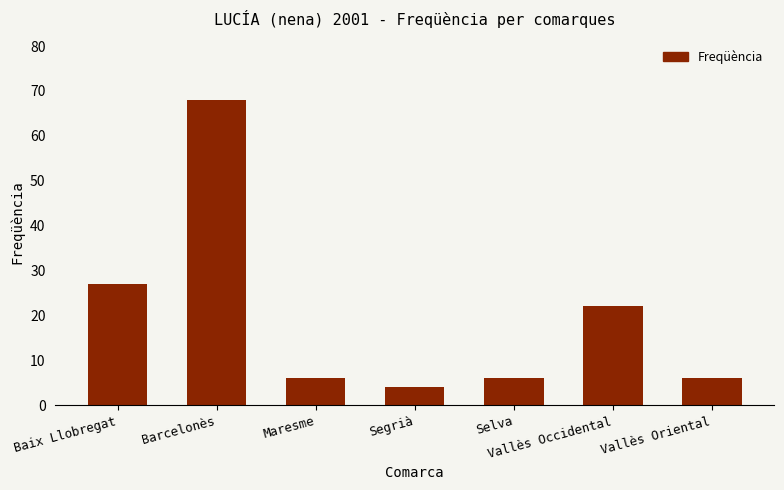

The chart shows a value of 10 at Maresme. True or false?

False